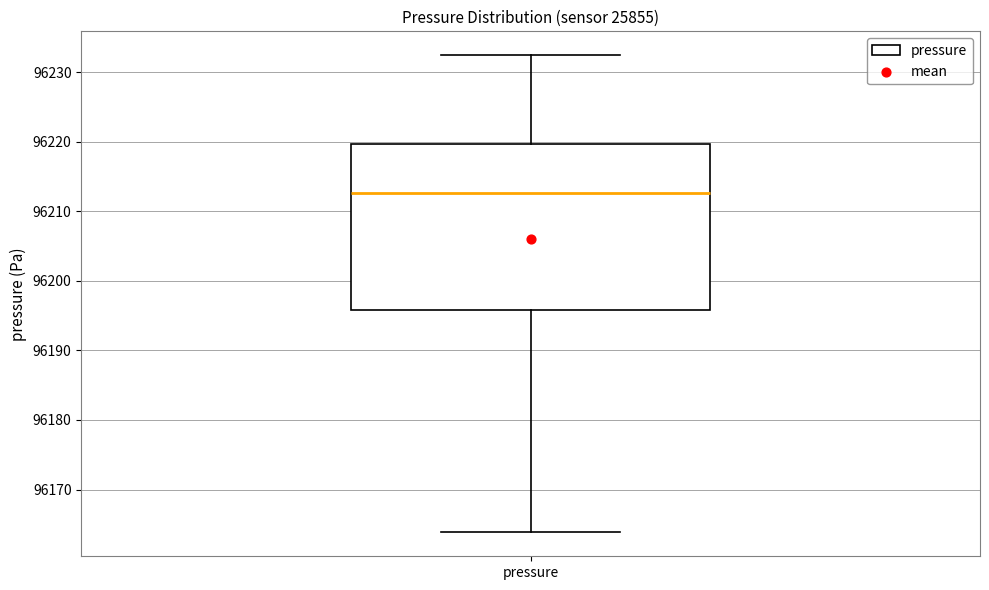

Transcribe this box plot: give where the median line is, the range the box spans, and where the two whiskers end, as read against the y-axis. The values are not printed on the chart, so give them approximately, as read against the axis.

median 96213, box 96196 to 96220, whiskers 96164 to 96232